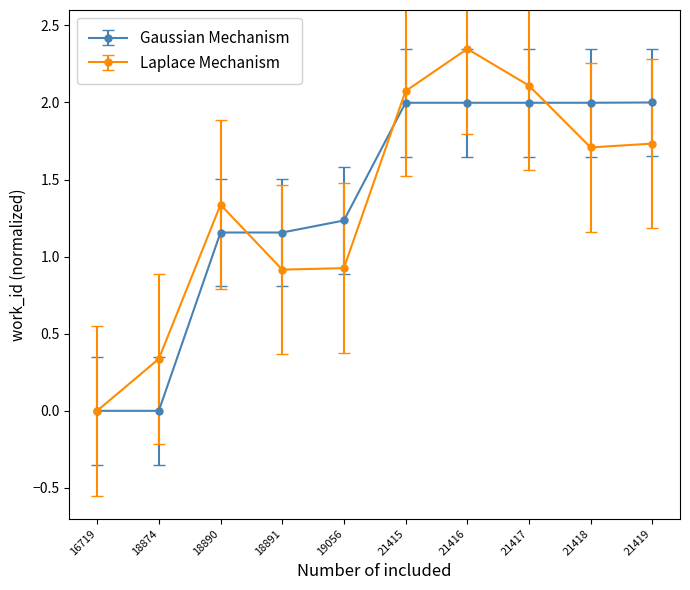

True or false: Gaussian Mechanism and Laplace Mechanism cross at least once.

True